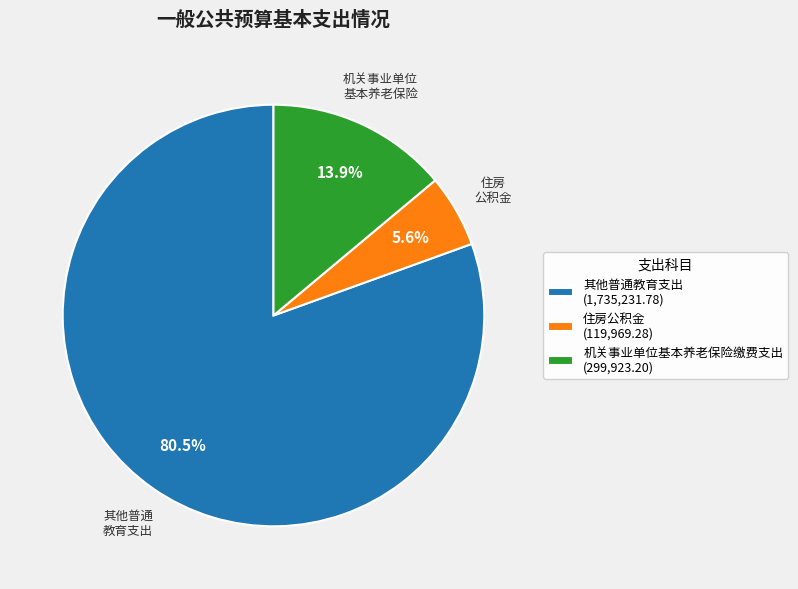

Does any single category account for the majority?

Yes